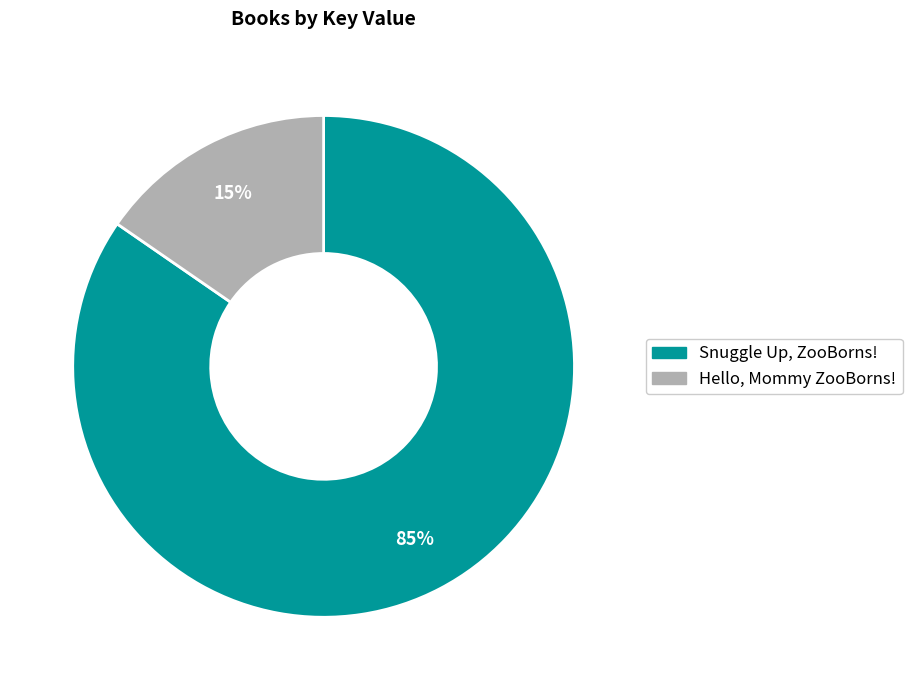

Which slice is the largest?

Snuggle Up, ZooBorns!